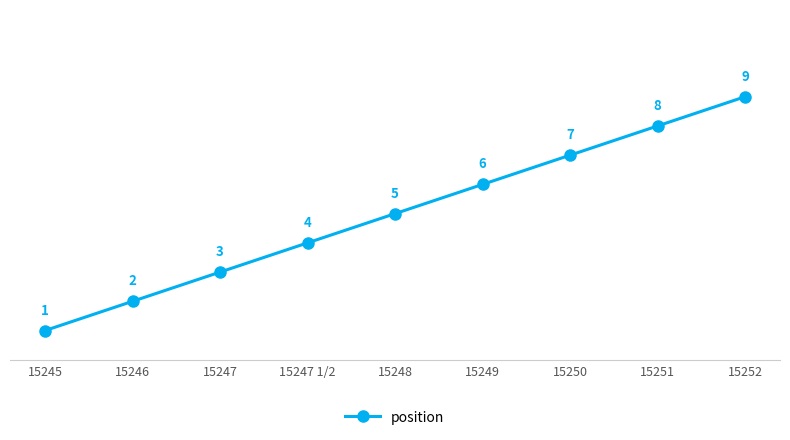

Rank the categories by value from lowest to highest.

15245, 15246, 15247, 15247 1/2, 15248, 15249, 15250, 15251, 15252